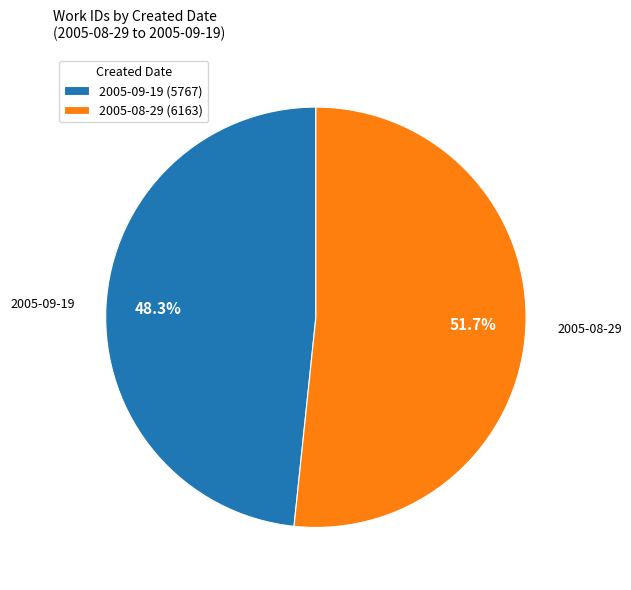

To the nearest percent, what is the difference between the largest and smallest slice percentages?

3%